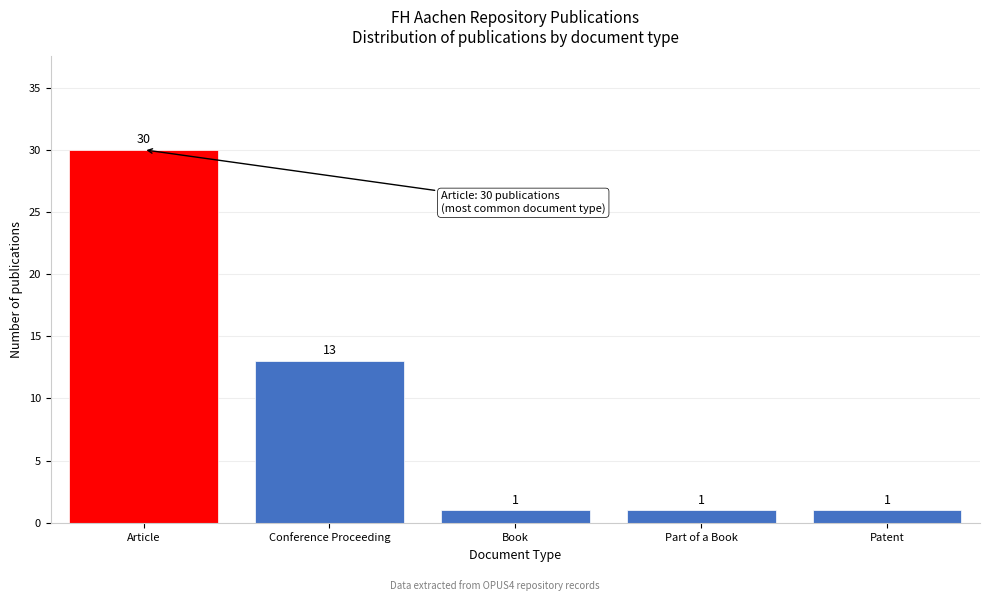

Reading left to right, extract all data points from this chart.

30	13	1	1	1